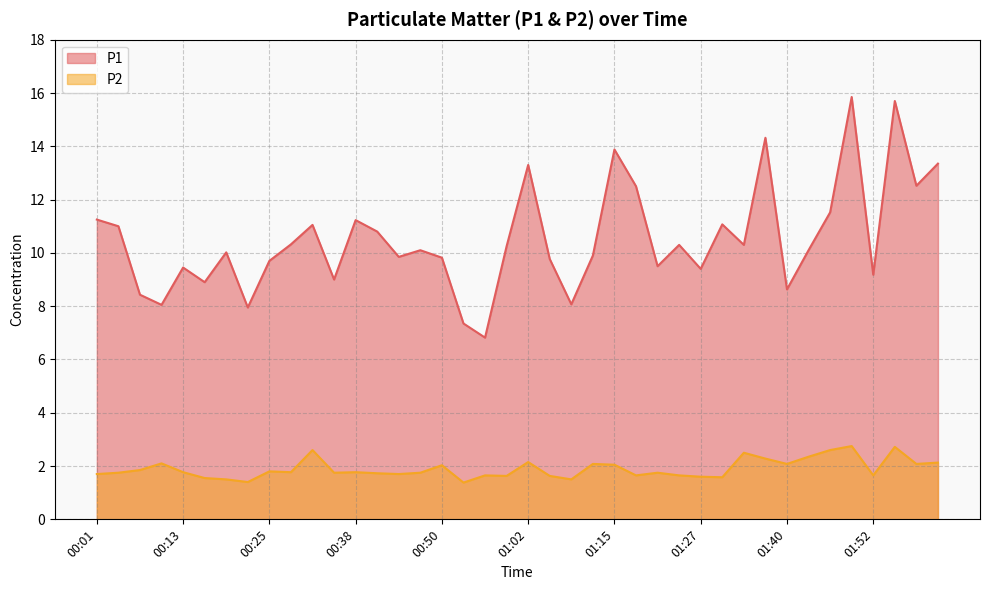

Reading left to right, list all the values displayed in this chart.

P1: 11.2	11.0	8.4	8.1	9.4	8.9	10.0	8.0	9.7	10.3	11.1	9.0	11.2	10.8	9.8	10.1	9.8	7.3	6.8	10.2	13.3	9.8	8.1	9.9	13.9	12.5	9.5	10.3	9.4	11.1	10.3	14.3	8.6	10.1	11.5	15.8	9.2	15.7	12.5	13.3
P2: 1.7	1.8	1.9	2.1	1.8	1.6	1.5	1.4	1.8	1.8	2.6	1.8	1.8	1.7	1.7	1.8	2.0	1.4	1.6	1.6	2.1	1.6	1.5	2.1	2.0	1.6	1.8	1.6	1.6	1.6	2.5	2.3	2.1	2.4	2.6	2.8	1.6	2.7	2.1	2.1